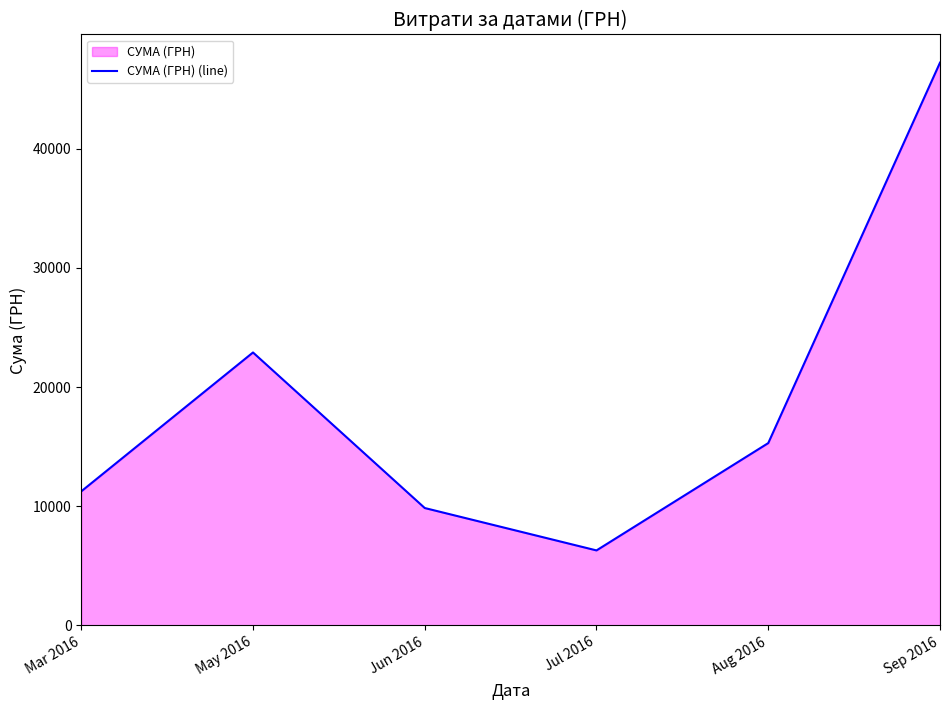

Where is the first local minimum?

Jul 2016